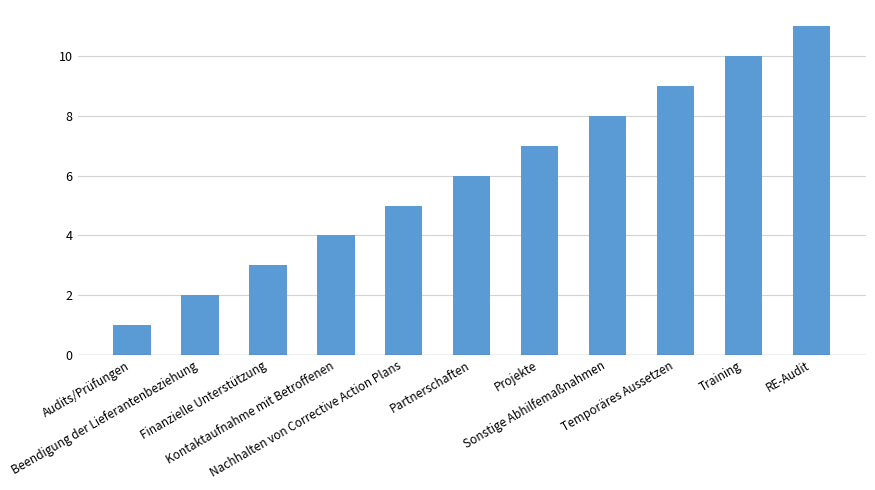

What is the average value?

6